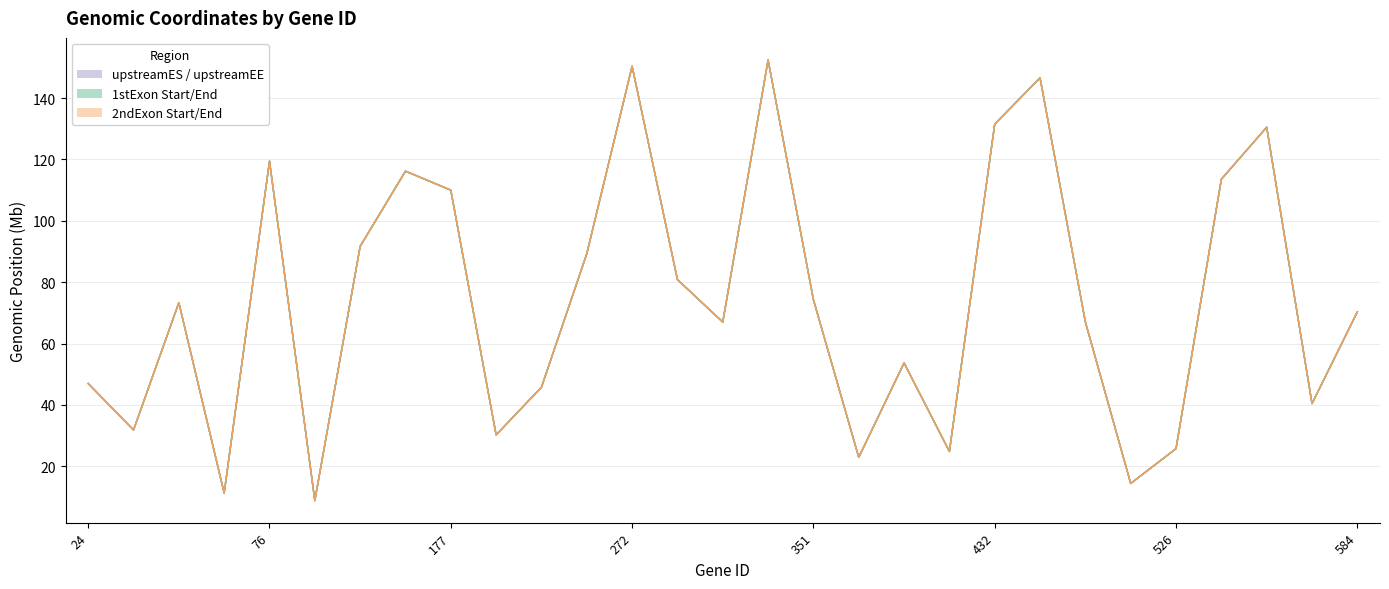

At which category does the chart reach its peak across all series?

317